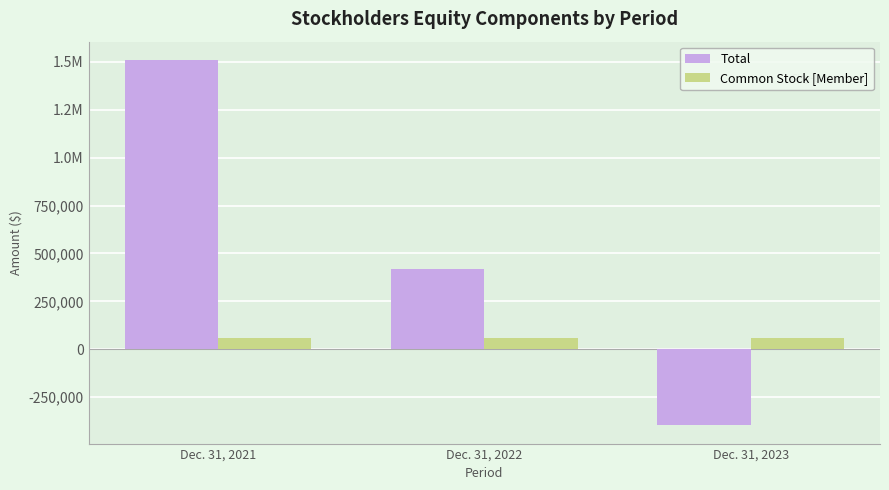

Read the Total value at Dec. 31, 2022, to the nearest 100.

419900